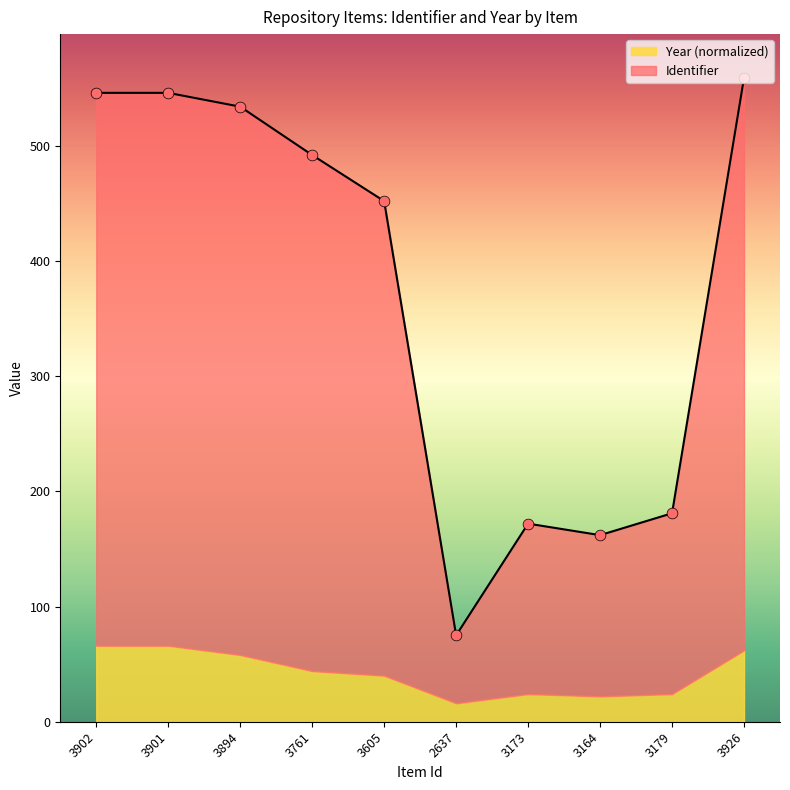

What is the change in value from 3761 to 3173?

-320